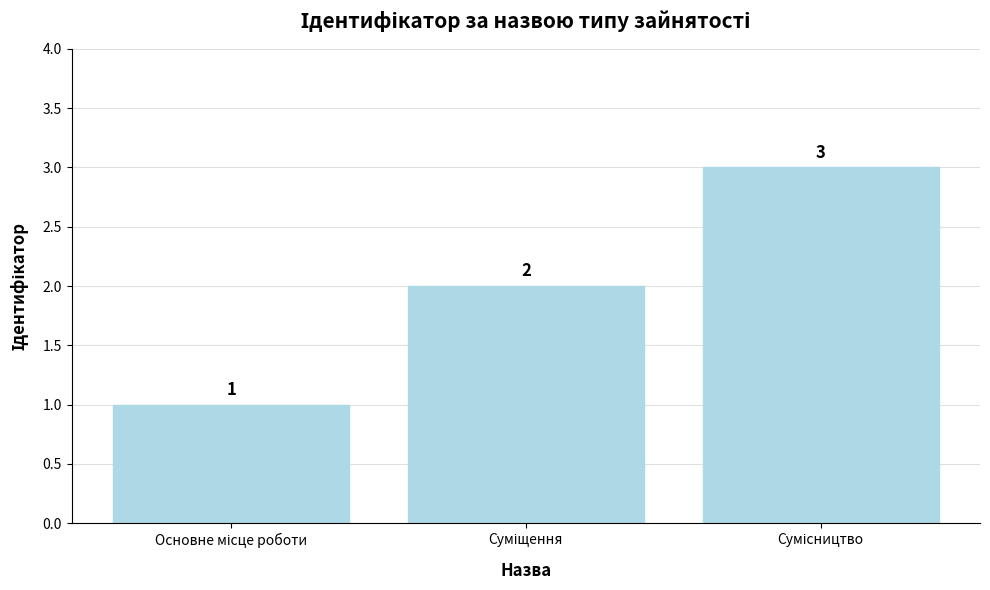

What is the difference between the maximum and minimum values?

2